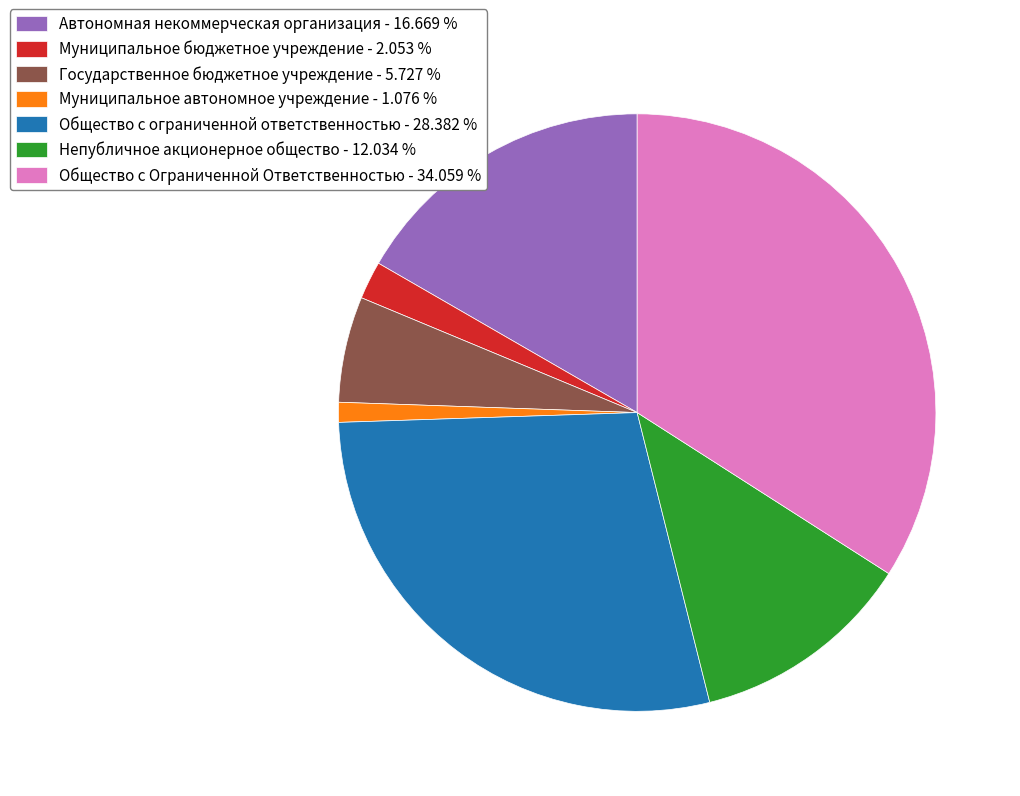

Is there a majority slice in this chart?

No